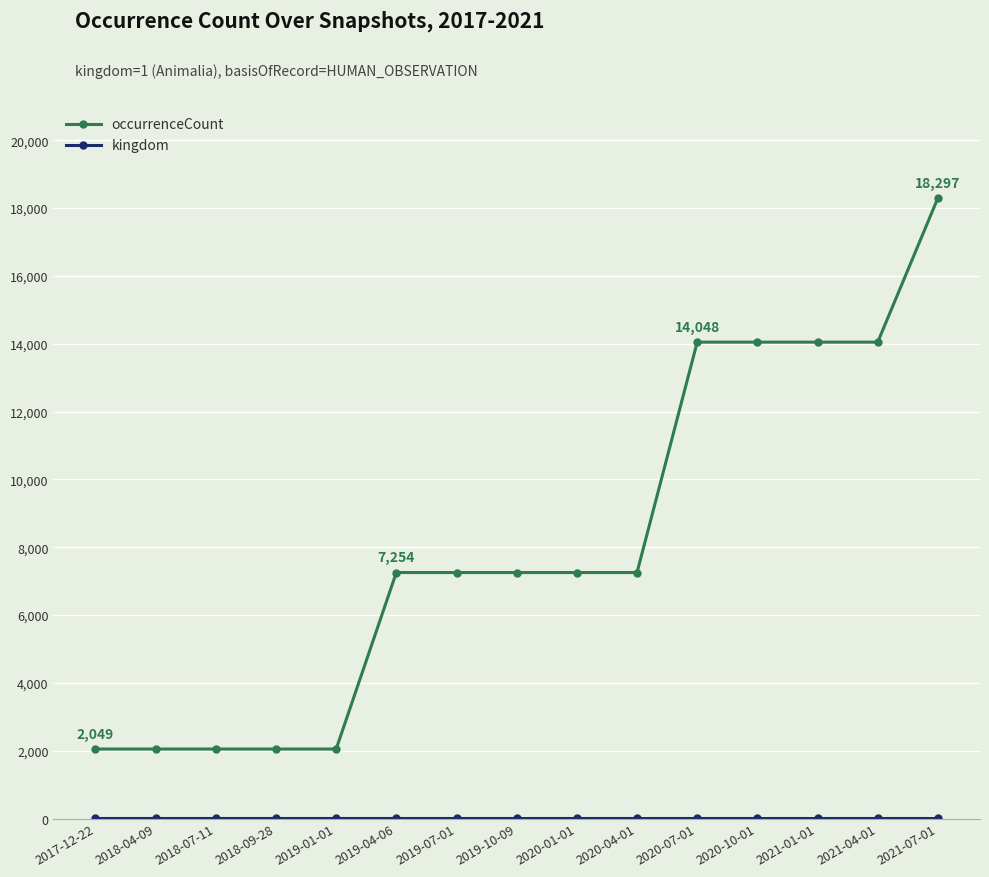

At which category is the sum across all series the highest?

2021-07-01